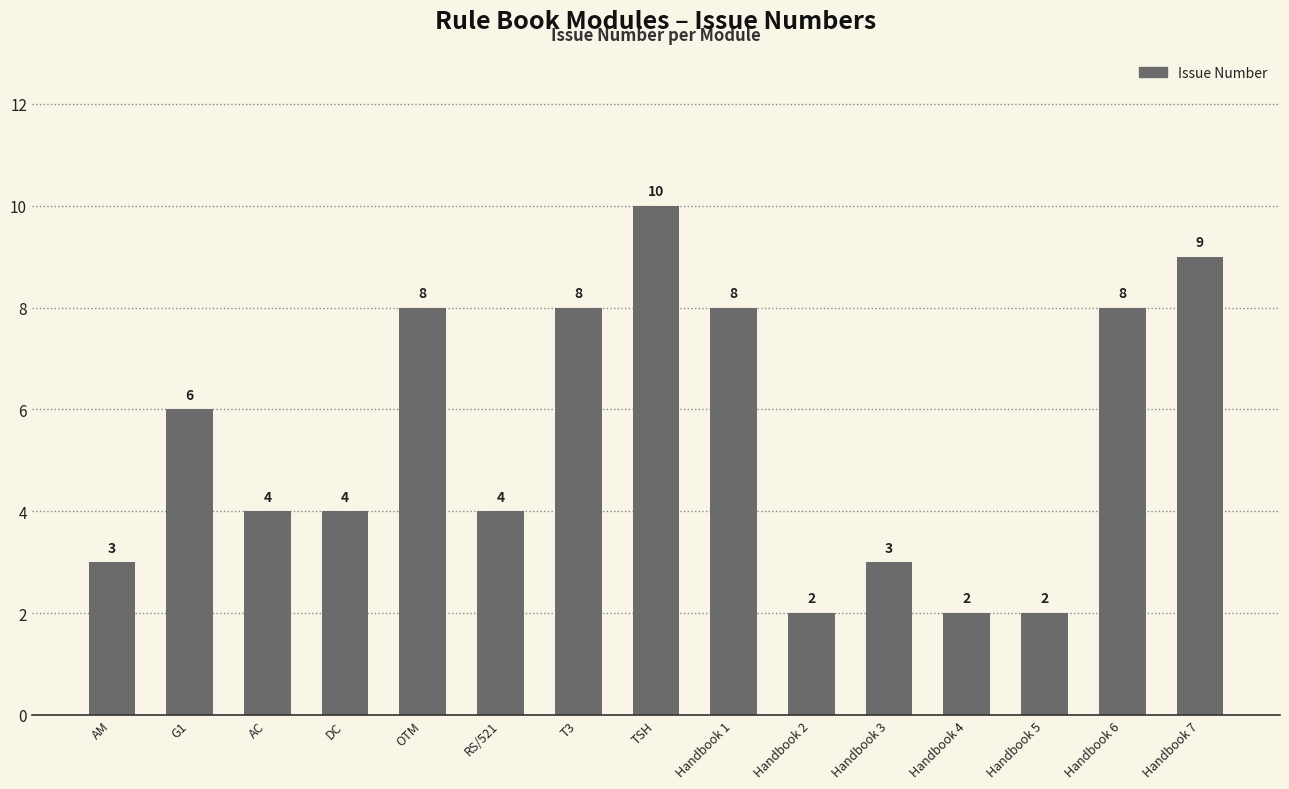

Between DC and TSH, which is larger?

TSH